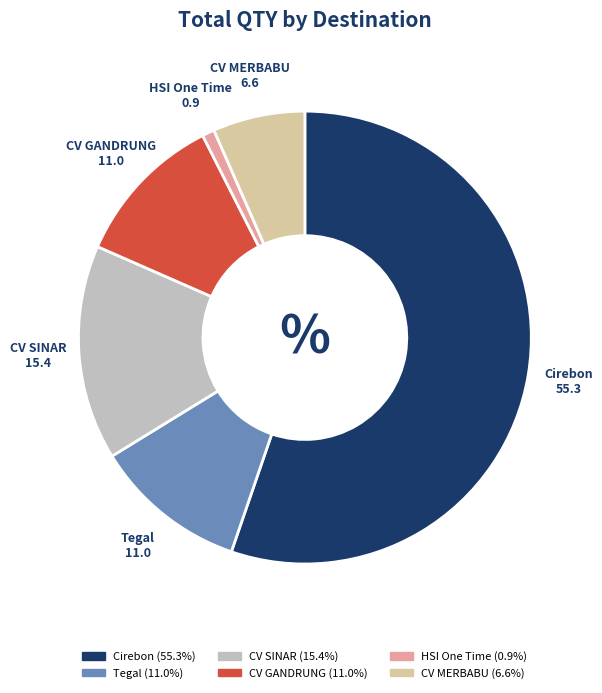

Is there any slice that represents more than half of the pie?

Yes